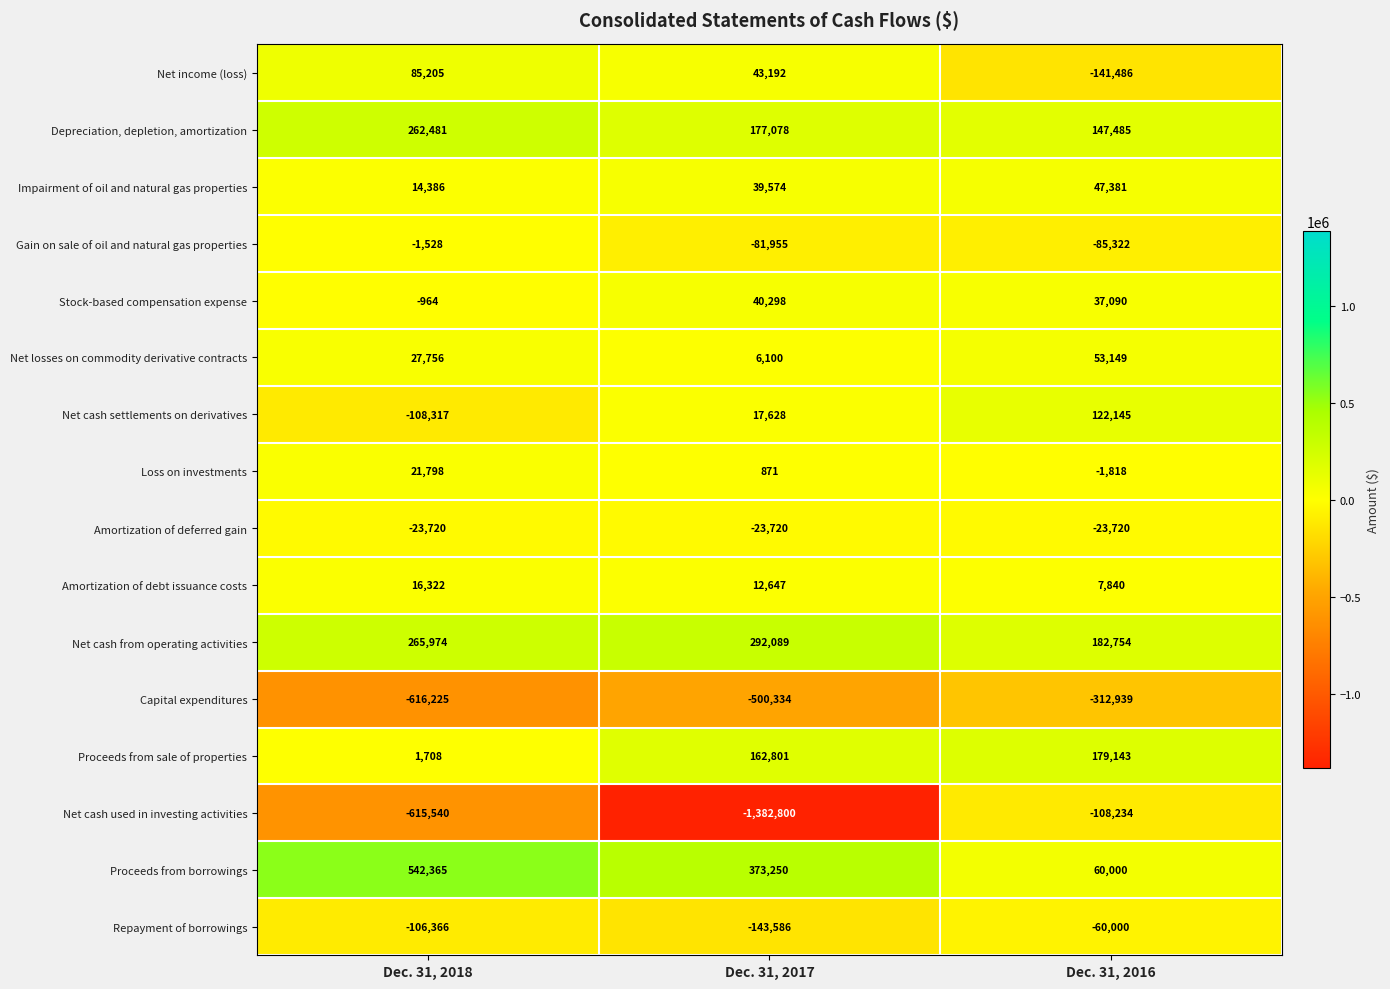

Which series has the widest spread of values?

Net cash used in investing activities